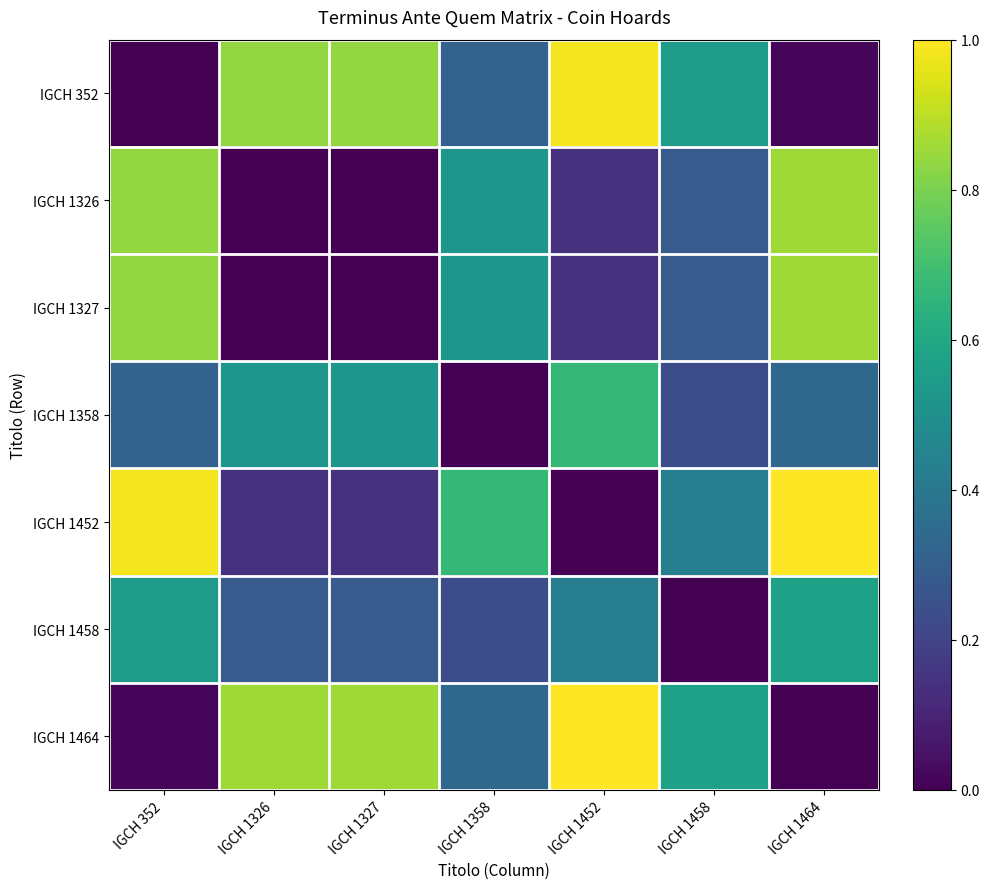

Reading left to right, list all the values displayed in this chart.

IGCH 352: IGCH 352=0.0	IGCH 1326=0.8	IGCH 1327=0.8	IGCH 1358=0.3	IGCH 1452=1.0	IGCH 1458=0.6	IGCH 1464=0.0
IGCH 1326: IGCH 352=0.8	IGCH 1326=0.0	IGCH 1327=0.0	IGCH 1358=0.5	IGCH 1452=0.1	IGCH 1458=0.3	IGCH 1464=0.9
IGCH 1327: IGCH 352=0.8	IGCH 1326=0.0	IGCH 1327=0.0	IGCH 1358=0.5	IGCH 1452=0.1	IGCH 1458=0.3	IGCH 1464=0.9
IGCH 1358: IGCH 352=0.3	IGCH 1326=0.5	IGCH 1327=0.5	IGCH 1358=0.0	IGCH 1452=0.7	IGCH 1458=0.2	IGCH 1464=0.3
IGCH 1452: IGCH 352=1.0	IGCH 1326=0.1	IGCH 1327=0.1	IGCH 1358=0.7	IGCH 1452=0.0	IGCH 1458=0.4	IGCH 1464=1.0
IGCH 1458: IGCH 352=0.6	IGCH 1326=0.3	IGCH 1327=0.3	IGCH 1358=0.2	IGCH 1452=0.4	IGCH 1458=0.0	IGCH 1464=0.6
IGCH 1464: IGCH 352=0.0	IGCH 1326=0.9	IGCH 1327=0.9	IGCH 1358=0.3	IGCH 1452=1.0	IGCH 1458=0.6	IGCH 1464=0.0